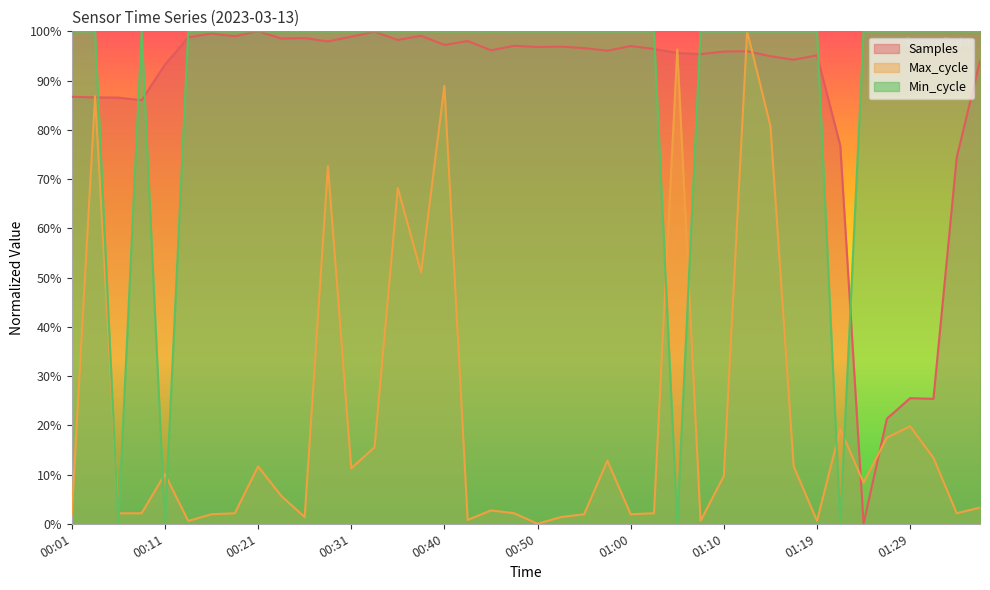

Which category has the highest value across all series?

00:21